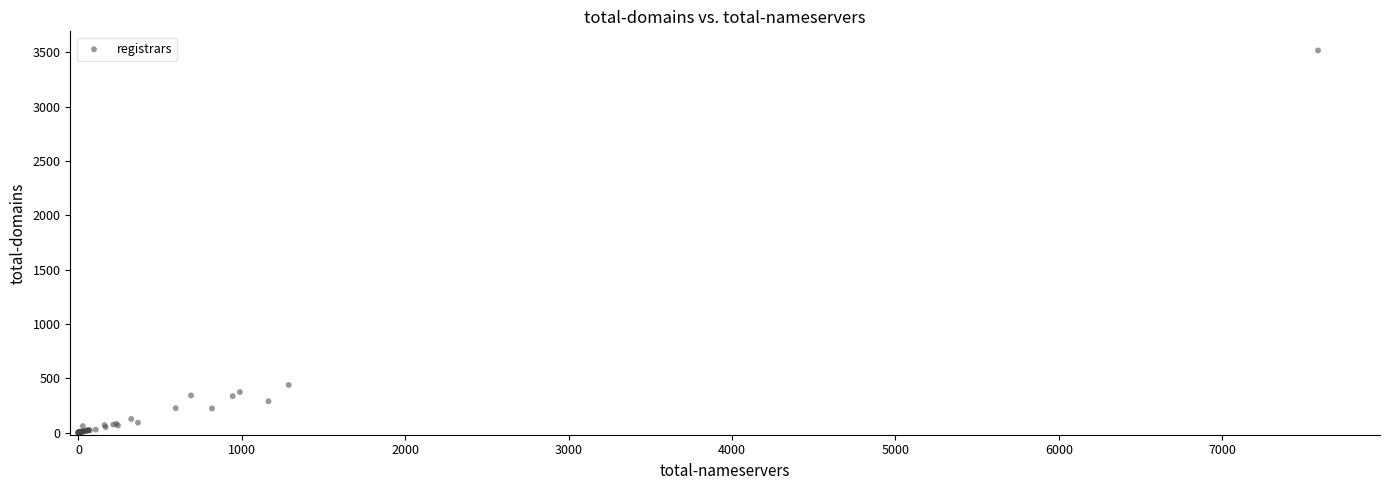

What Y value in the scatter plot is closest to 1758?

438